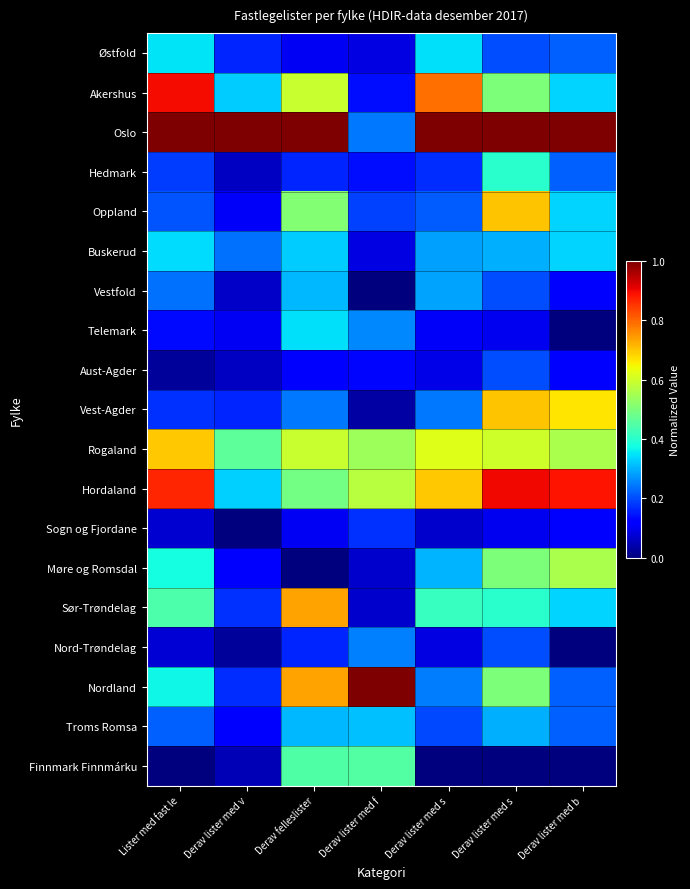

Count the number of data series in this chart.

19